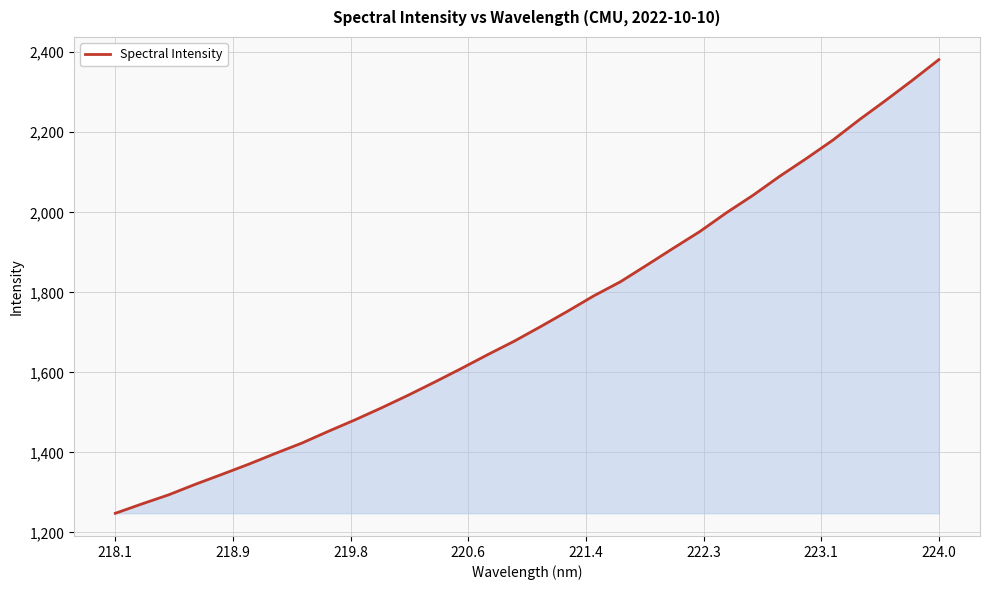

What is the smallest value displayed?

1248.0